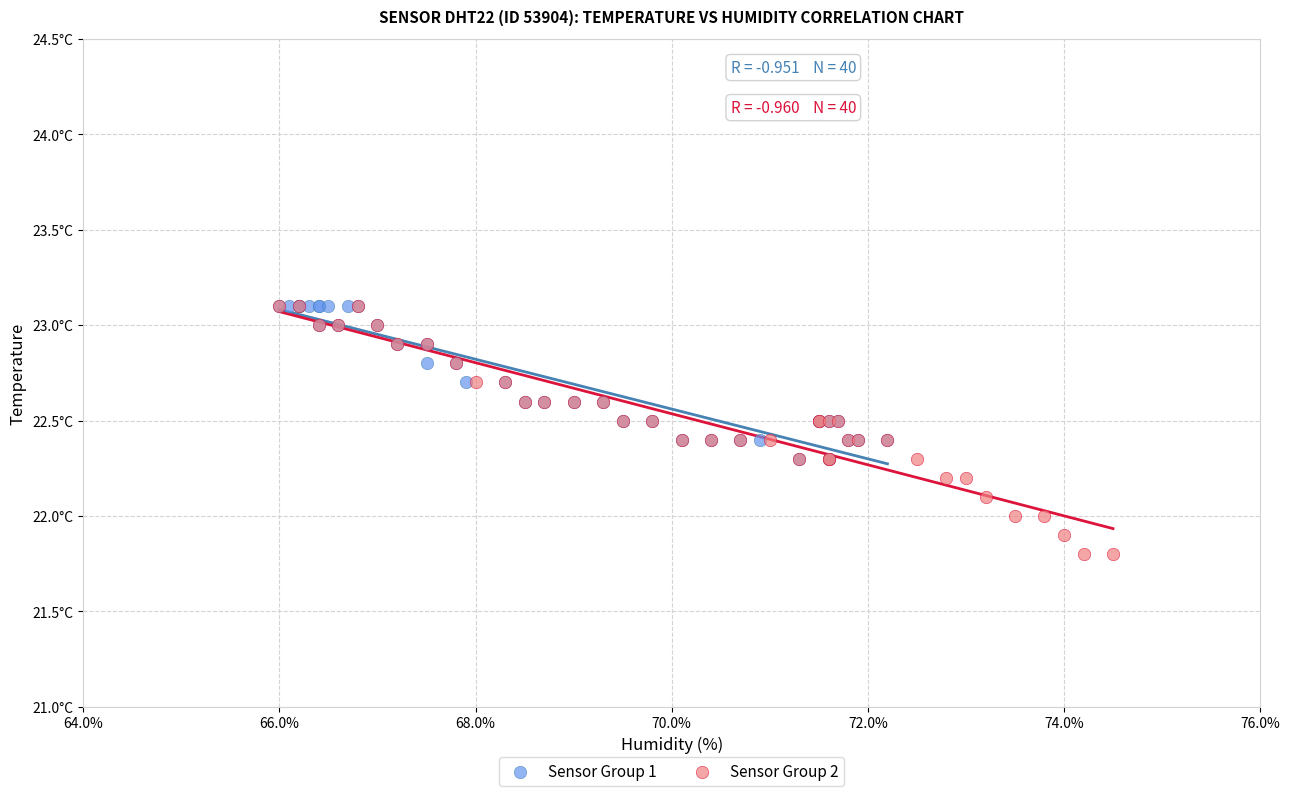

What are all the series names shown in the legend?

Sensor Group 1, Sensor Group 2